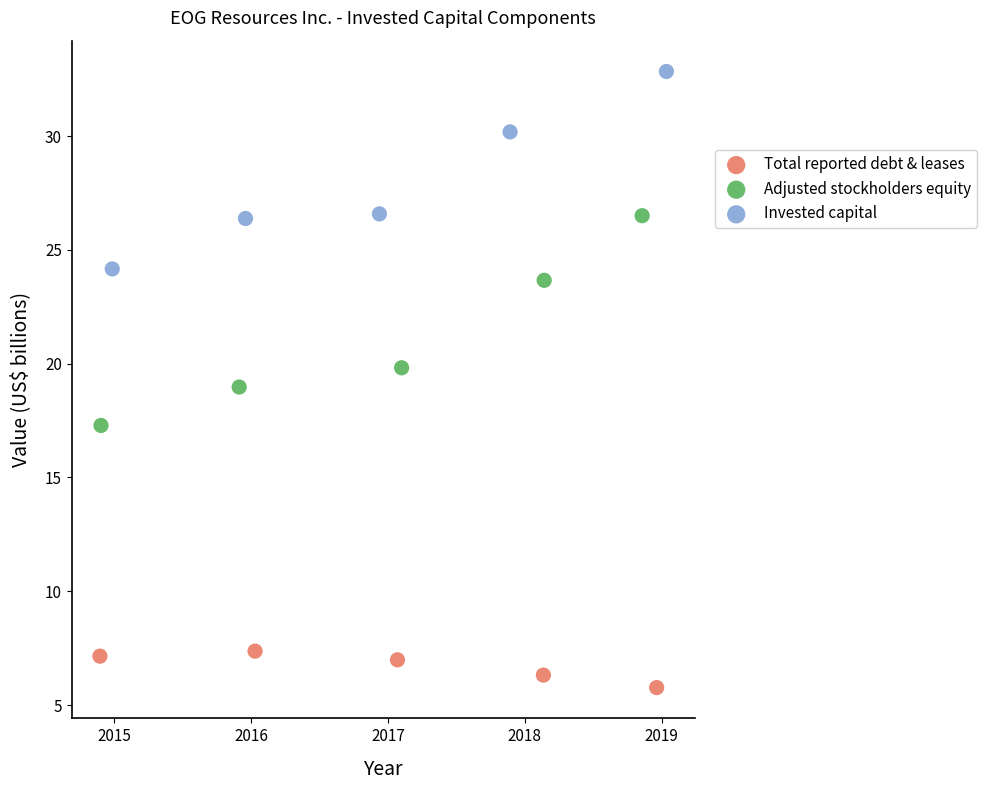

Which series has the largest Y range (max minus min)?

Adjusted stockholders equity